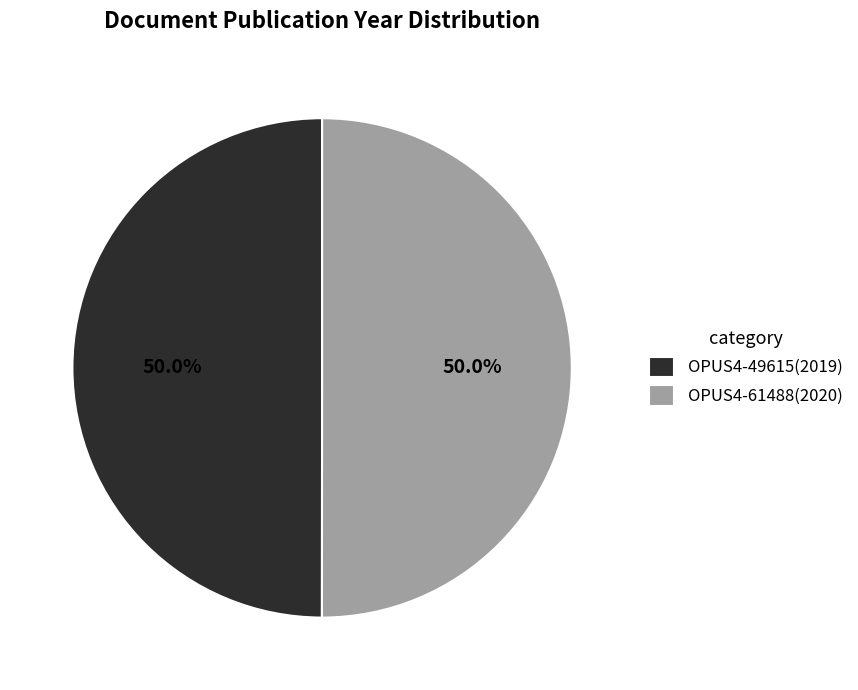

How many slices are in this pie chart?

2